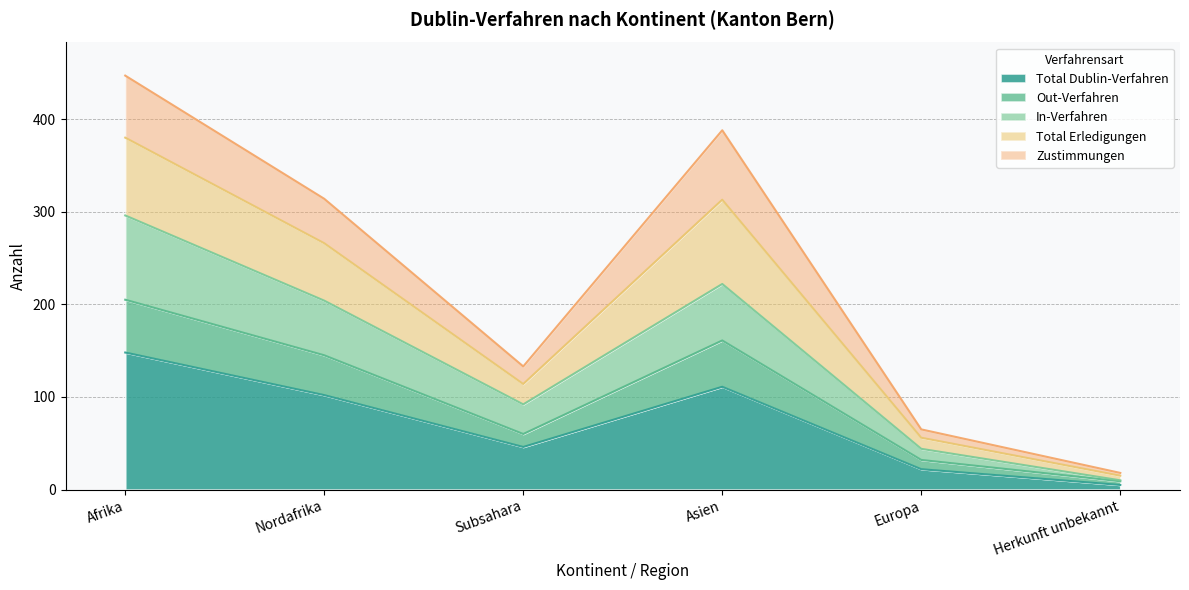

Which category has the lowest value in the Total Dublin-Verfahren series?

Herkunft unbekannt